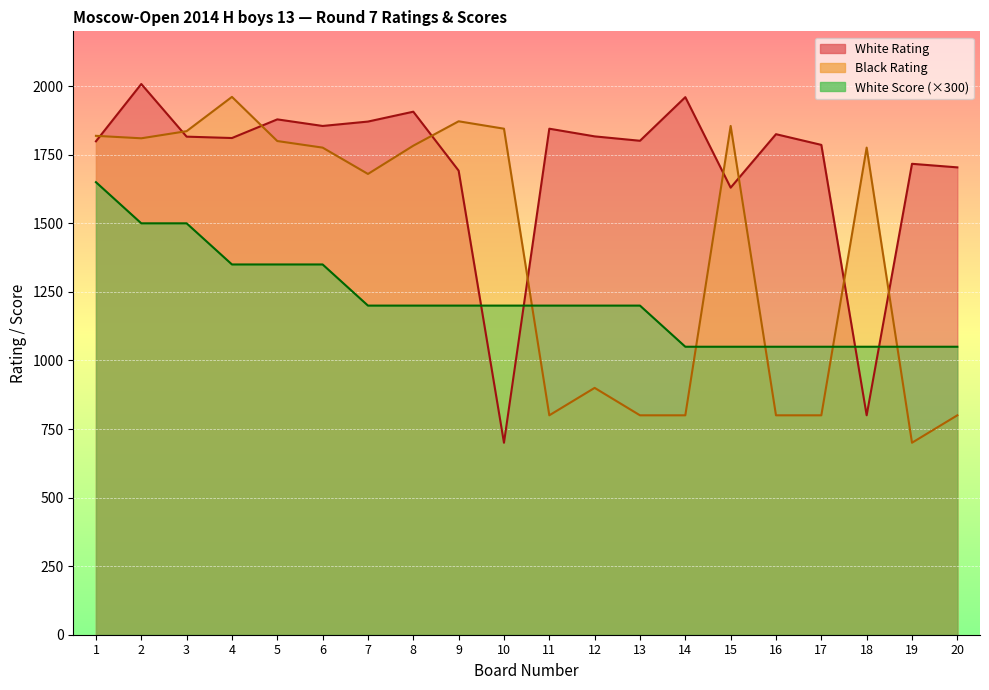

Is the value of White Rating at 15 greater than the value of White Score at 5?

Yes